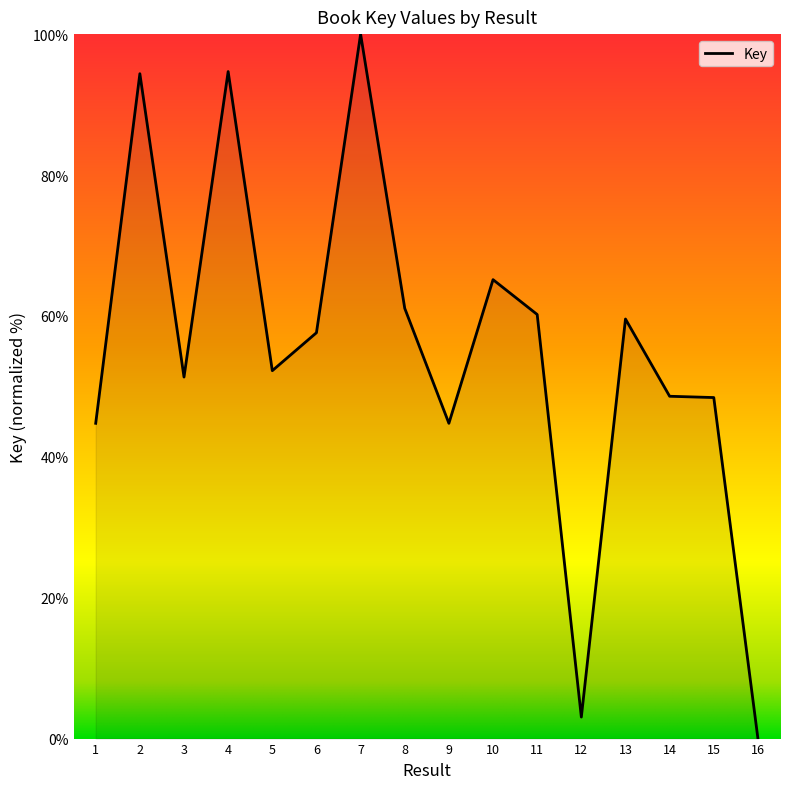

The value at 8 is 106.9. True or false?

False